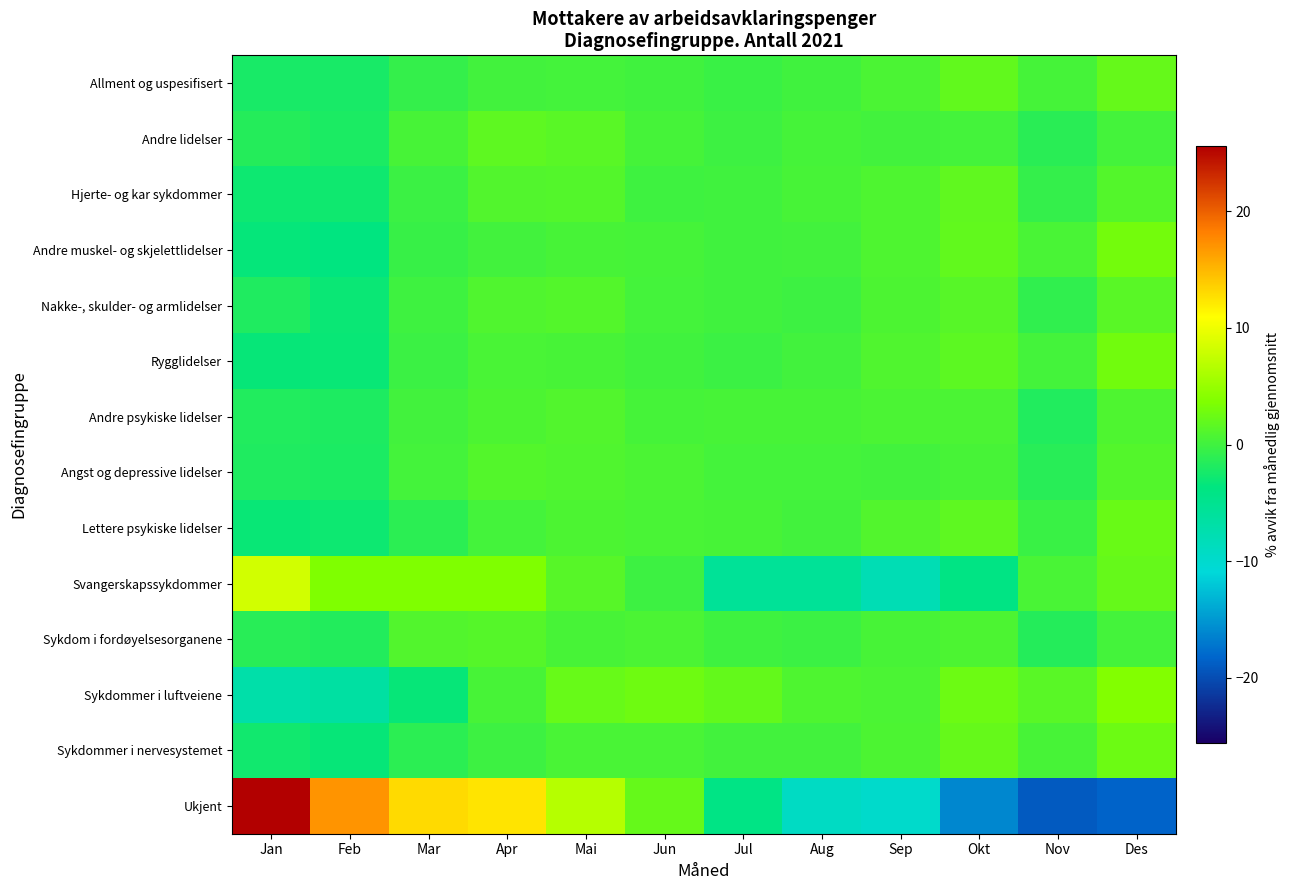

Reading right to left, what are all the values shown in this chart?

Allment og uspesifisert: Des=2.1	Nov=0.3	Okt=1.9	Sep=0.6	Aug=0.0	Jul=-0.3	Jun=0.0	Mai=0.2	Apr=0.1	Mar=-0.6	Feb=-2.2	Jan=-2.2
Andre lidelser: Des=0.2	Nov=-1.3	Okt=0.3	Sep=0.2	Aug=0.3	Jul=-0.1	Jun=0.3	Mai=1.5	Apr=1.8	Mar=0.4	Feb=-2.0	Jan=-1.6
Hjerte- og kar sykdommer: Des=1.1	Nov=-0.7	Okt=1.9	Sep=0.9	Aug=0.4	Jul=0.0	Jun=-0.0	Mai=1.2	Apr=1.0	Mar=-0.3	Feb=-2.7	Jan=-2.9
Andre muskel- og skjelettlidelser: Des=3.0	Nov=0.5	Okt=2.0	Sep=0.9	Aug=0.2	Jul=0.0	Jun=0.4	Mai=0.5	Apr=0.2	Mar=-0.4	Feb=-3.7	Jan=-3.4
Nakke-, skulder- og armlidelser: Des=1.4	Nov=-0.9	Okt=1.4	Sep=0.8	Aug=-0.2	Jul=0.0	Jun=0.3	Mai=1.2	Apr=0.9	Mar=-0.0	Feb=-3.1	Jan=-1.9
Rygglidelser: Des=2.8	Nov=0.3	Okt=1.6	Sep=1.0	Aug=0.1	Jul=-0.2	Jun=0.1	Mai=0.4	Apr=0.5	Mar=-0.3	Feb=-3.1	Jan=-3.2
Andre psykiske lidelser: Des=0.8	Nov=-1.7	Okt=0.7	Sep=0.6	Aug=0.5	Jul=0.5	Jun=0.4	Mai=1.1	Apr=0.7	Mar=0.1	Feb=-1.9	Jan=-1.7
Angst og depressive lidelser: Des=1.1	Nov=-1.4	Okt=0.5	Sep=0.1	Aug=0.2	Jul=0.3	Jun=0.7	Mai=1.0	Apr=1.1	Mar=0.2	Feb=-2.0	Jan=-1.8
Lettere psykiske lidelser: Des=2.3	Nov=-0.3	Okt=1.8	Sep=1.1	Aug=0.2	Jul=0.5	Jun=0.6	Mai=0.7	Apr=0.3	Mar=-1.1	Feb=-2.8	Jan=-3.2
Svangerskapssykdommer: Des=2.1	Nov=0.6	Okt=-4.1	Sep=-7.9	Aug=-5.6	Jul=-5.6	Jun=-0.2	Mai=1.4	Apr=3.7	Mar=3.7	Feb=3.7	Jan=8.3
Sykdom i fordøyelsesorganene: Des=0.3	Nov=-1.6	Okt=0.7	Sep=0.4	Aug=-0.3	Jul=-0.0	Jun=0.6	Mai=0.5	Apr=1.2	Mar=1.0	Feb=-1.6	Jan=-1.3
Sykdommer i luftveiene: Des=3.9	Nov=1.4	Okt=2.6	Sep=0.7	Aug=0.9	Jul=2.0	Jun=2.7	Mai=2.2	Apr=0.4	Mar=-3.2	Feb=-6.5	Jan=-7.1
Sykdommer i nervesystemet: Des=2.6	Nov=0.5	Okt=2.2	Sep=0.8	Aug=0.1	Jul=0.1	Jun=0.5	Mai=0.5	Apr=-0.1	Mar=-1.2	Feb=-3.3	Jan=-2.7
Ukjent: Des=-18.4	Nov=-19.0	Okt=-16.1	Sep=-9.8	Aug=-9.3	Jul=-4.1	Jun=2.1	Mai=6.7	Apr=12.4	Mar=13.0	Feb=17.0	Jan=25.5